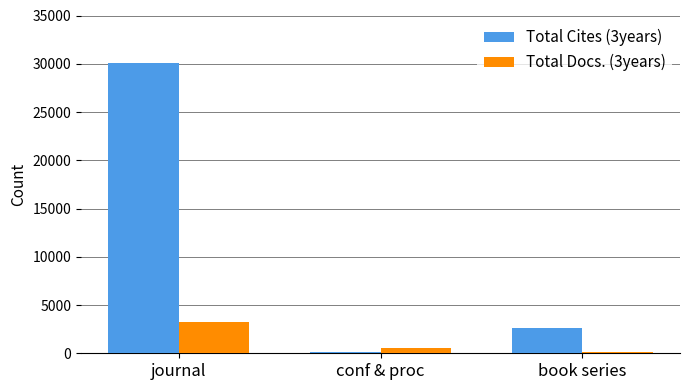

Which category has the highest value across all series?

journal